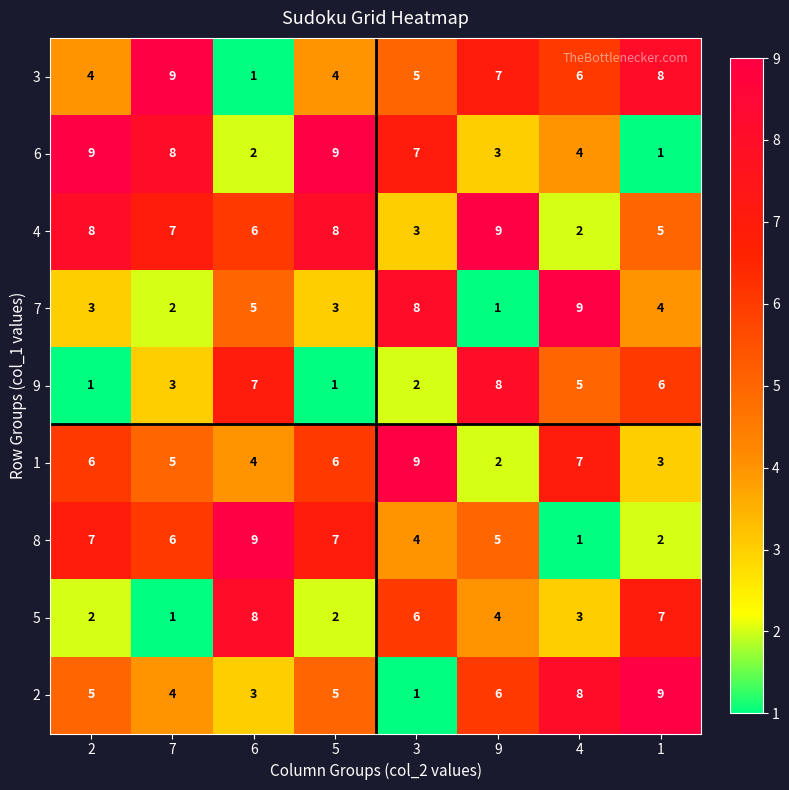

Rank the series at 7 from highest to lowest value.

3, 6, 4, 8, 1, 2, 9, 7, 5